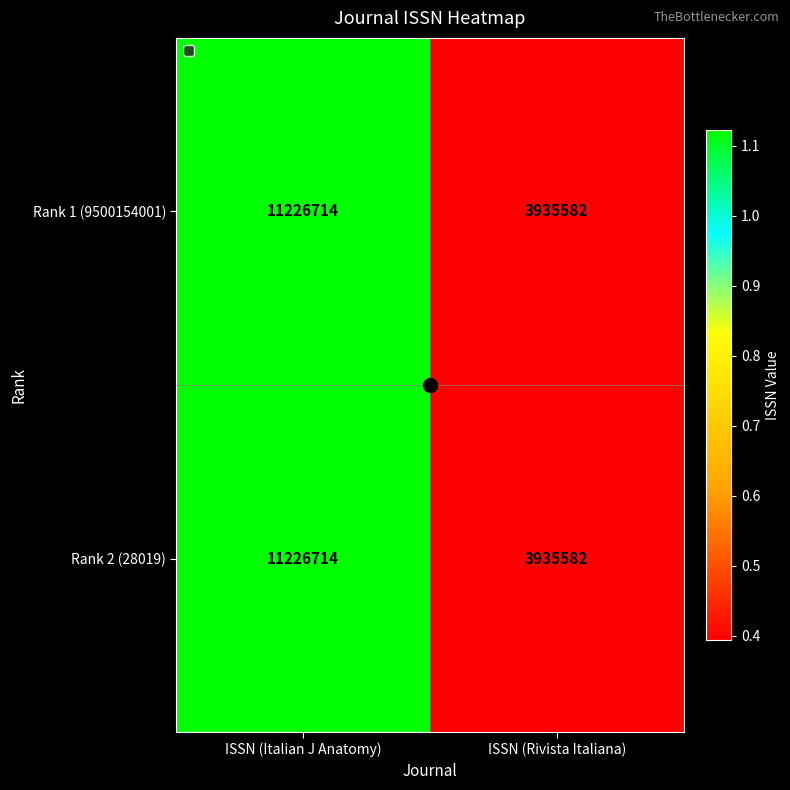

The Rank 1 (9500154001) series shows 7441427 at ISSN (Italian J Anatomy). True or false?

False